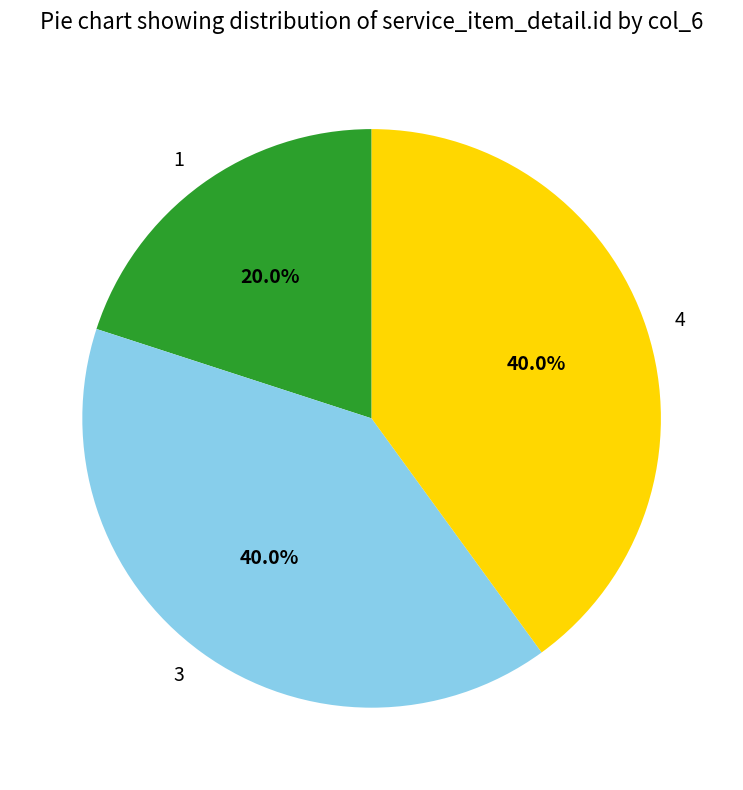

Does any single category account for the majority?

No